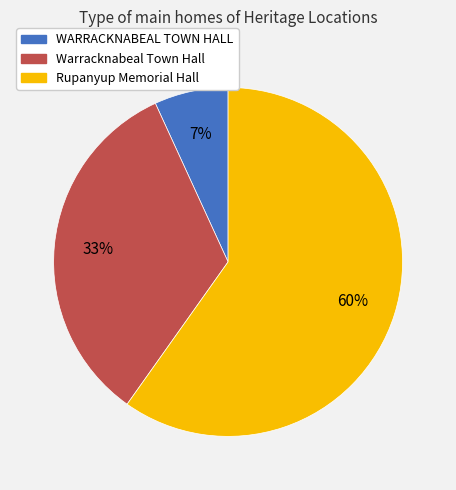

What is the largest slice in the pie chart?

Rupanyup Memorial Hall